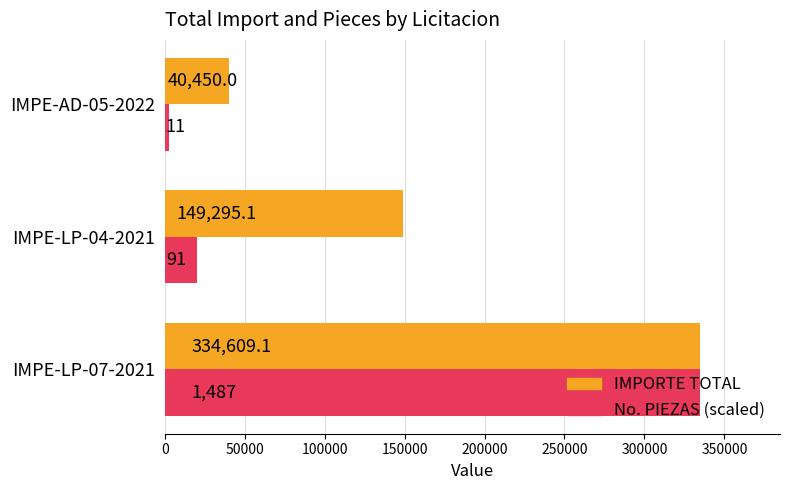

What is the minimum value shown in the chart?

2475.3